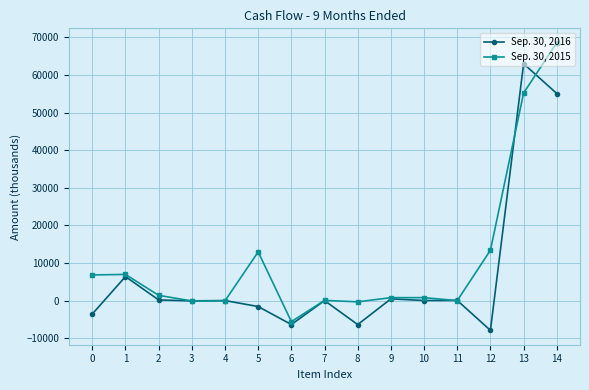

True or false: Sep. 30, 2015 and Sep. 30, 2016 intersect in this chart.

True